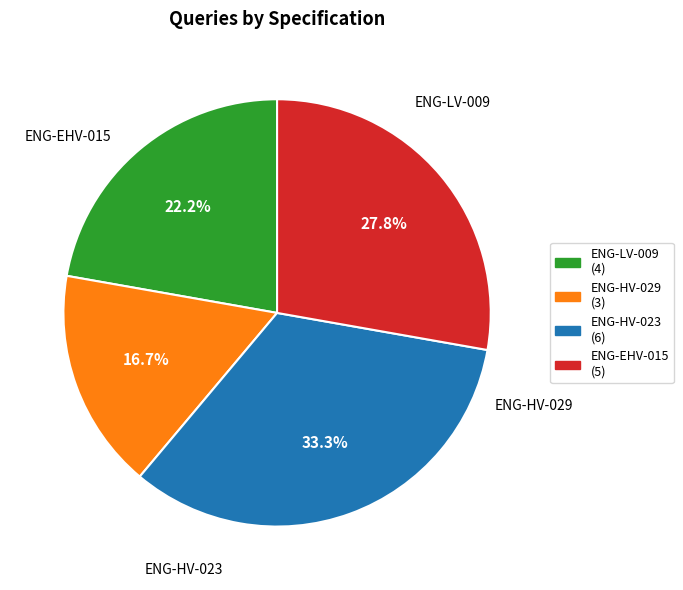

Is it true that ENG-EHV-015 is 19% of the pie?

False